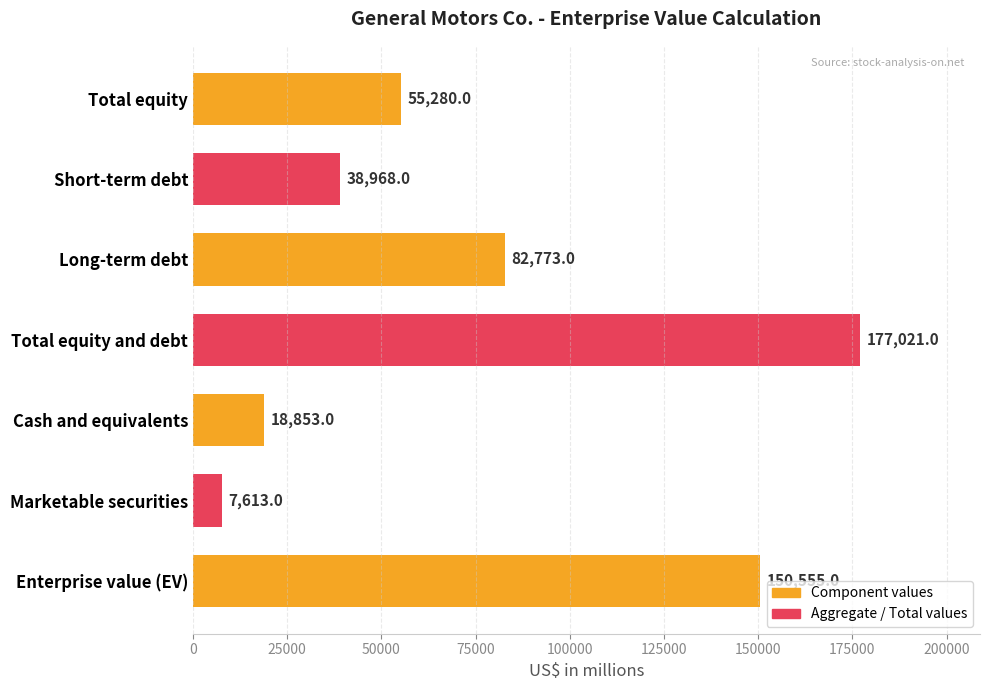

What is the maximum value shown in the chart?

177021